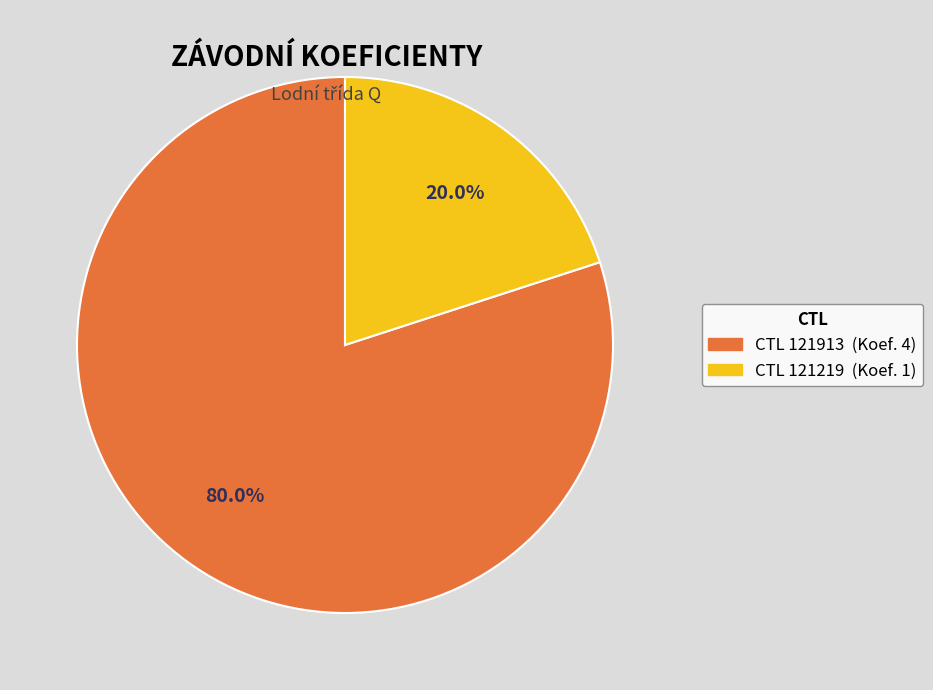

Is there any slice that represents more than half of the pie?

Yes